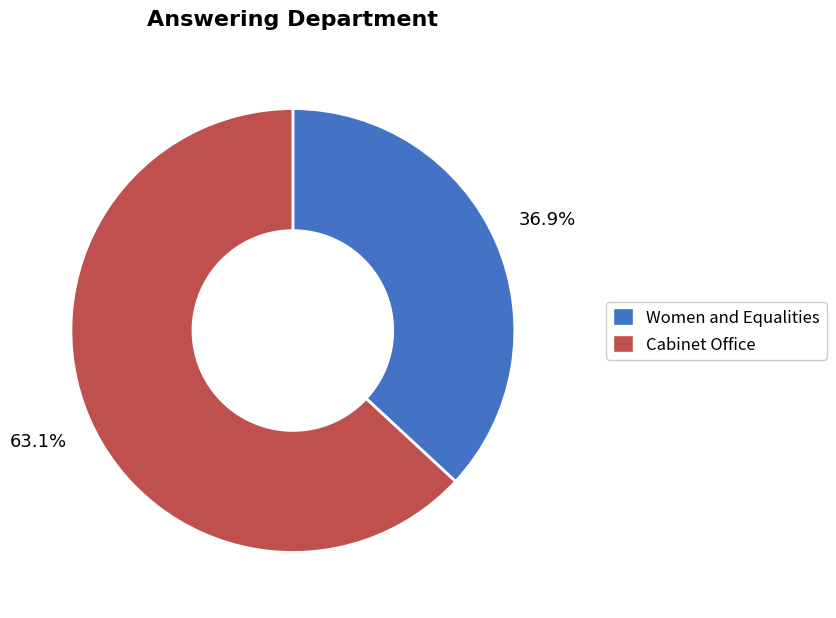

Do Cabinet Office and Women and Equalities together represent more than half of the pie?

Yes